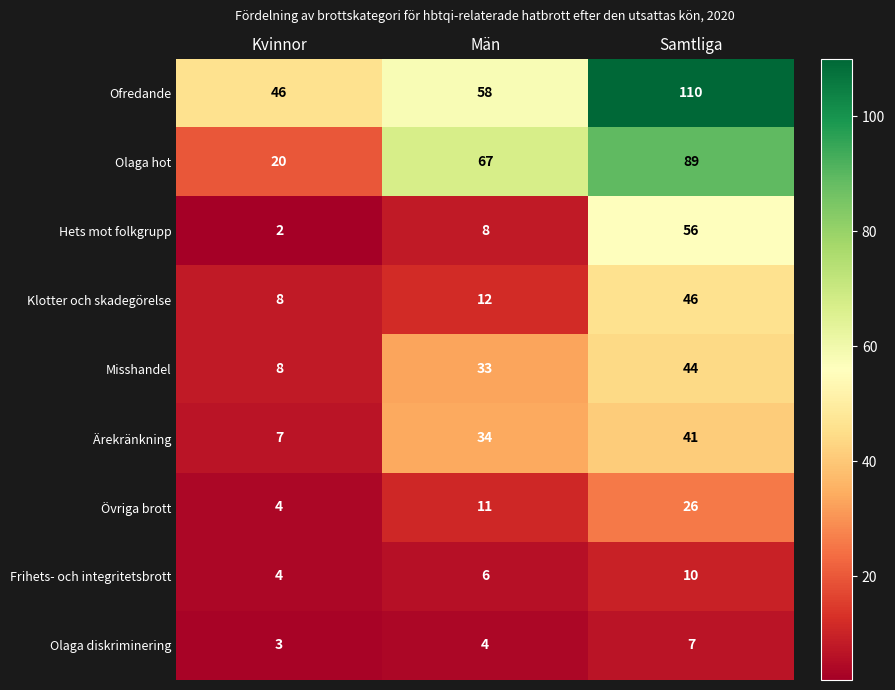

What is the sum of the Olaga diskriminering values at Samtliga and Kvinnor?

10